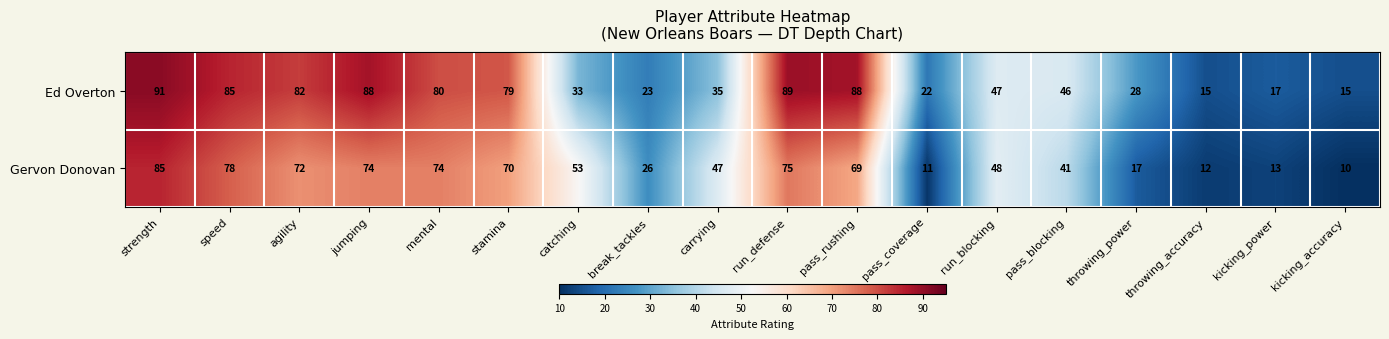

Read the Ed Overton value at strength, to the nearest 10.

90